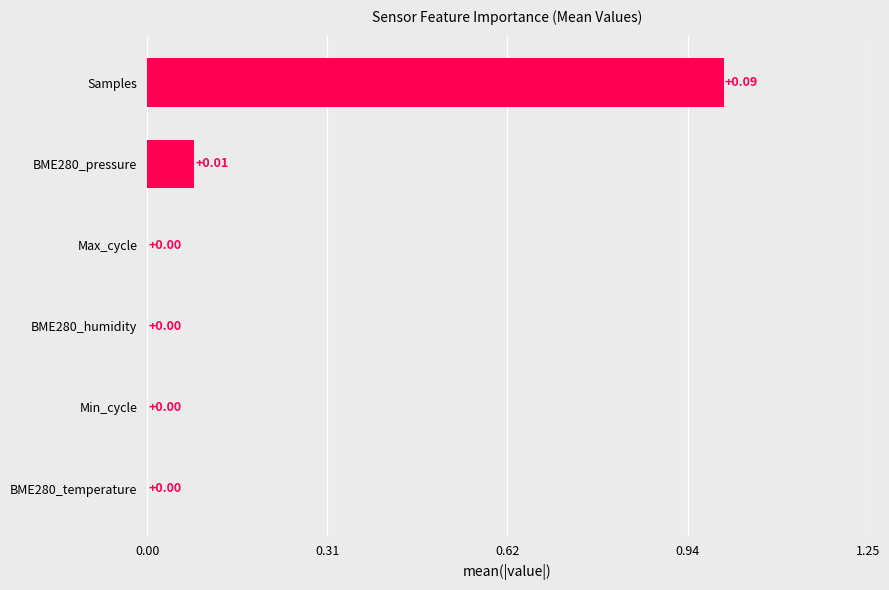

Which has a higher value, BME280_temperature or BME280_pressure?

BME280_pressure